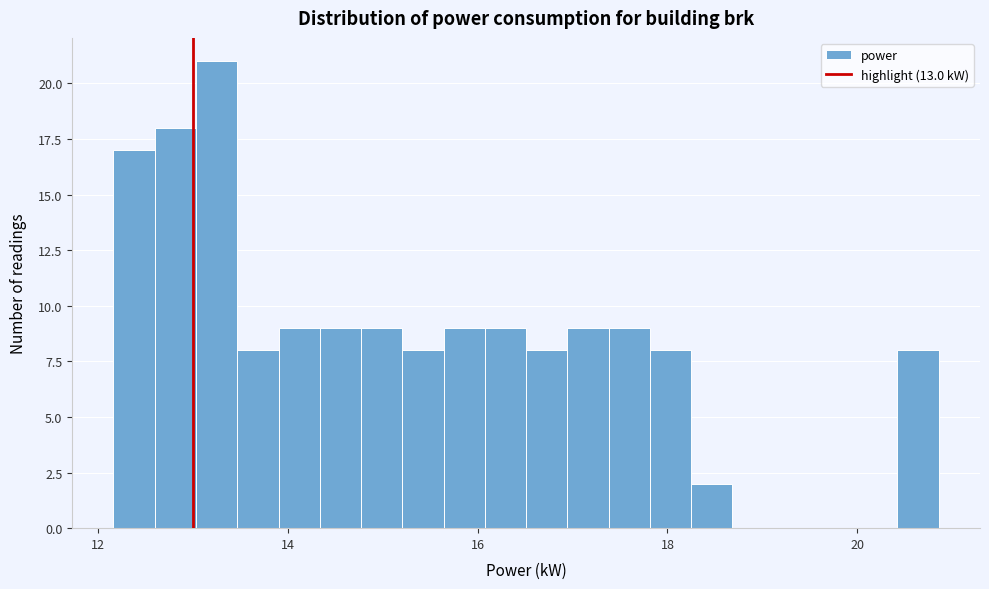

Read against the x-axis, roughly where is the centre of the tallest bar?

13.2